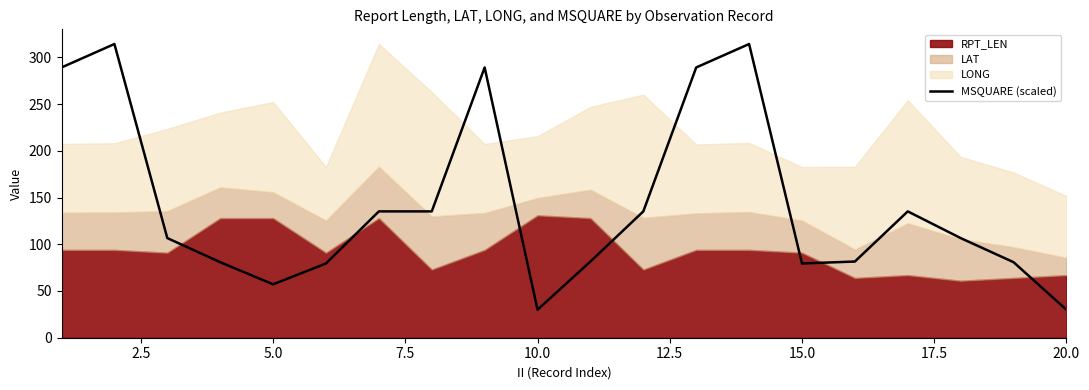

What is the lowest value of the MSQUARE (scaled) series?

30.0